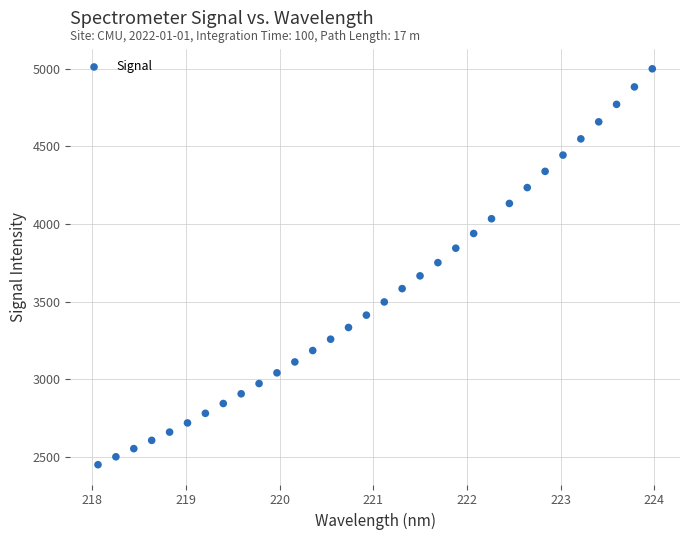

What is the range of X values (max minus min)?

5.9